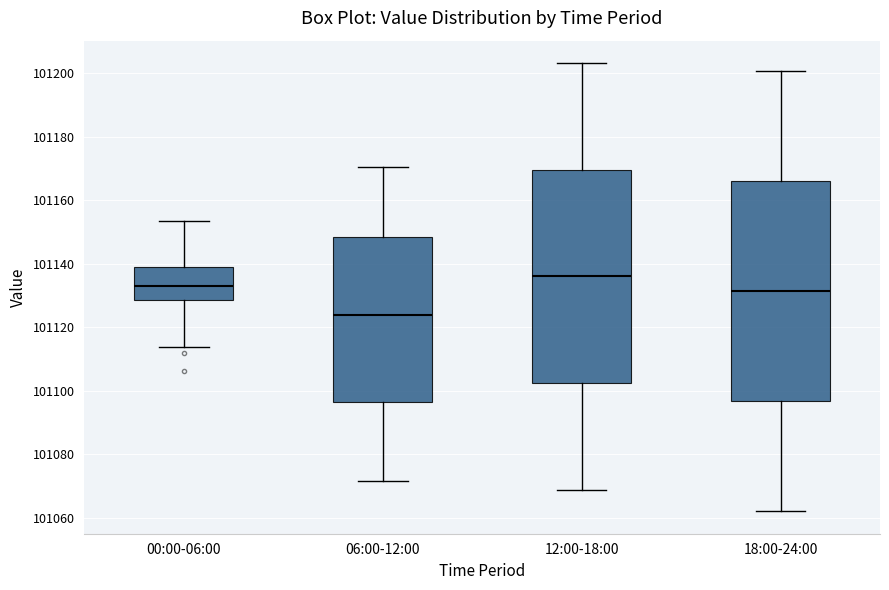

Where does the median line of the box for 12:00-18:00 sit on the y-axis? The values are not printed on the chart, so give them approximately, as read against the axis.

101136